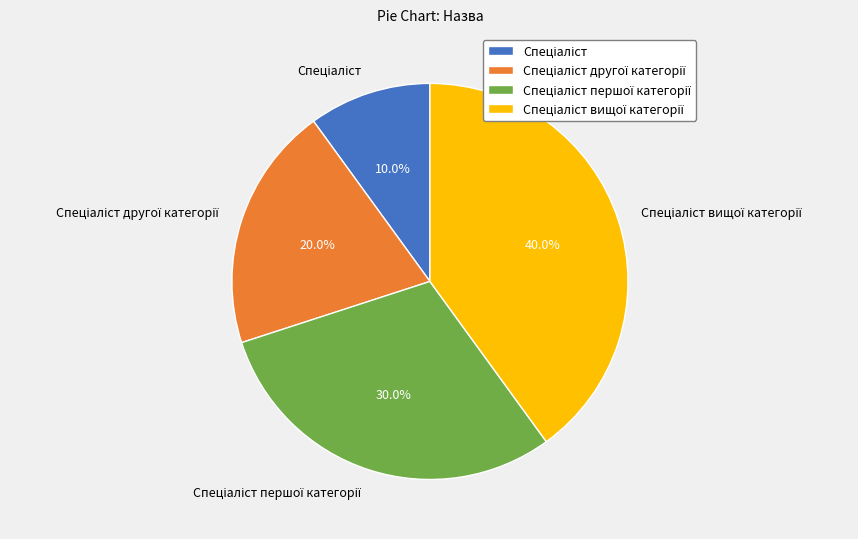

How many slices are in this pie chart?

4